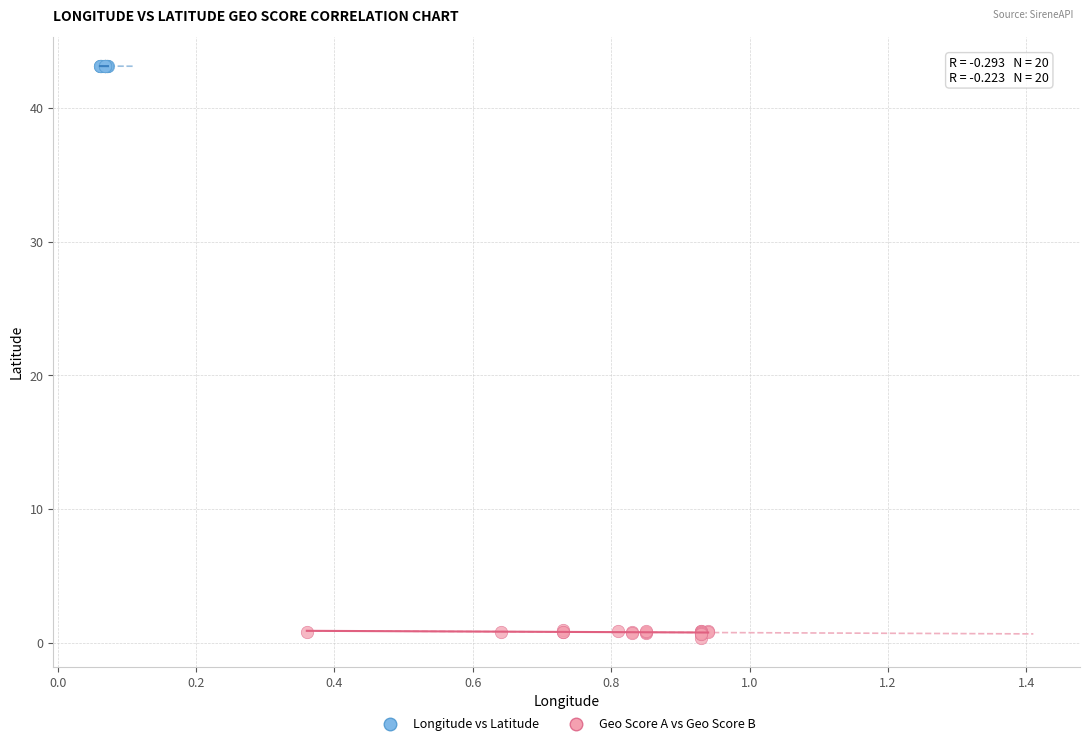

Which series has the largest Y range (max minus min)?

Geo Score A vs Geo Score B